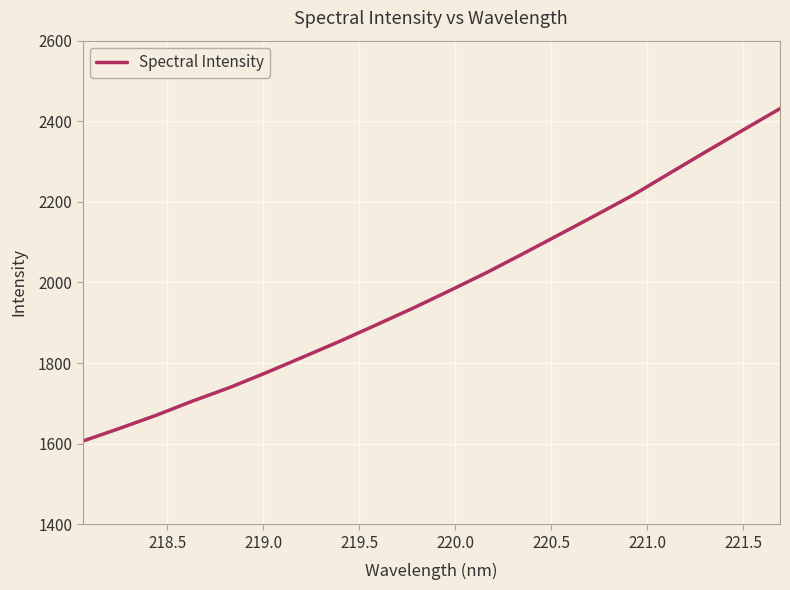

What is the difference between the maximum and minimum values?

825.2